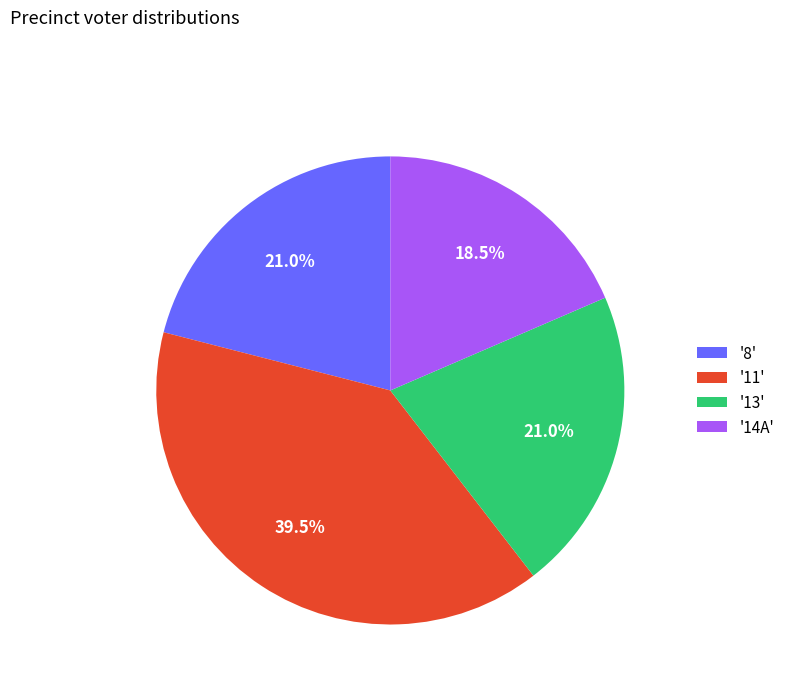

What is the ratio of the value at '11' to the value at '14A'?

2.1